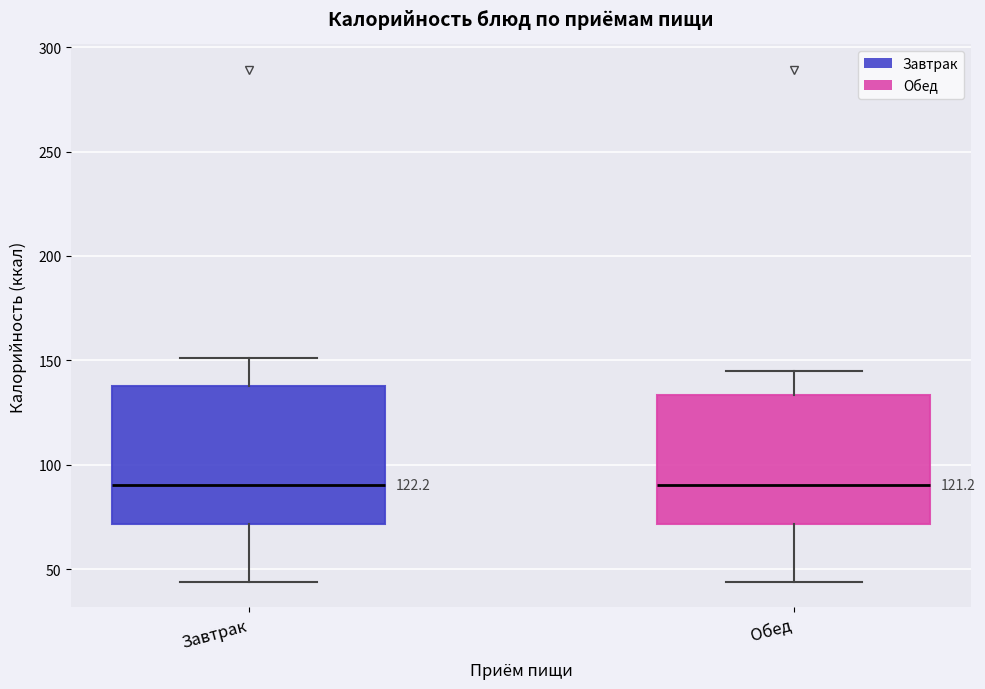

Where does the median line of the box for Обед sit on the y-axis? The values are not printed on the chart, so give them approximately, as read against the axis.

90